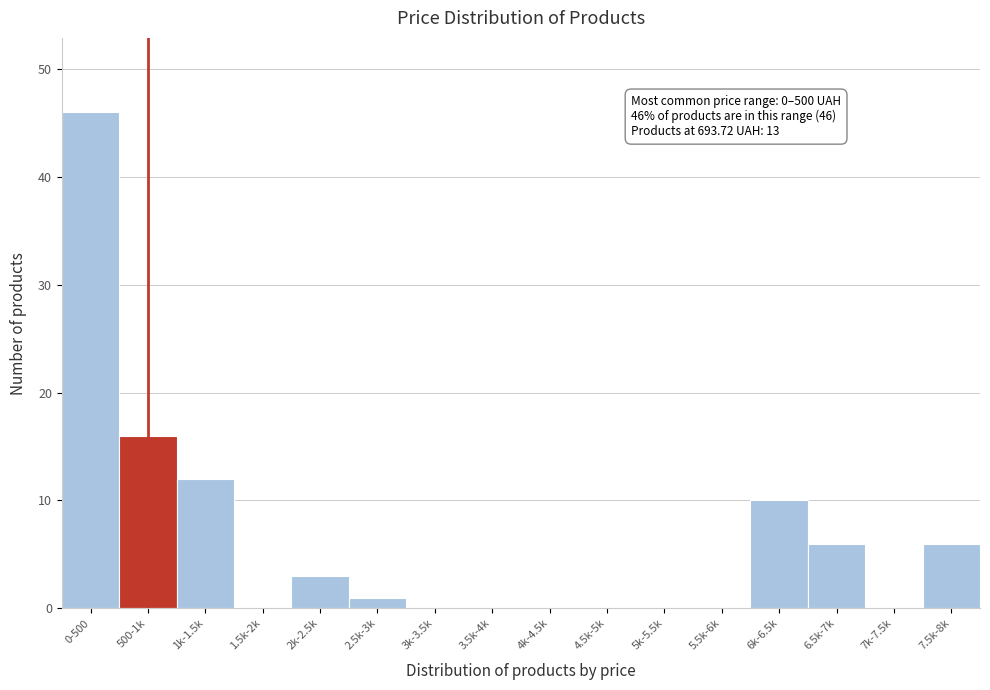

Reading left to right, transcribe all the data shown in this chart.

0-500=46	500-1k=16	1k-1.5k=12	1.5k-2k=0	2k-2.5k=3	2.5k-3k=1	3k-3.5k=0	3.5k-4k=0	4k-4.5k=0	4.5k-5k=0	5k-5.5k=0	5.5k-6k=0	6k-6.5k=10	6.5k-7k=6	7k-7.5k=0	7.5k-8k=6